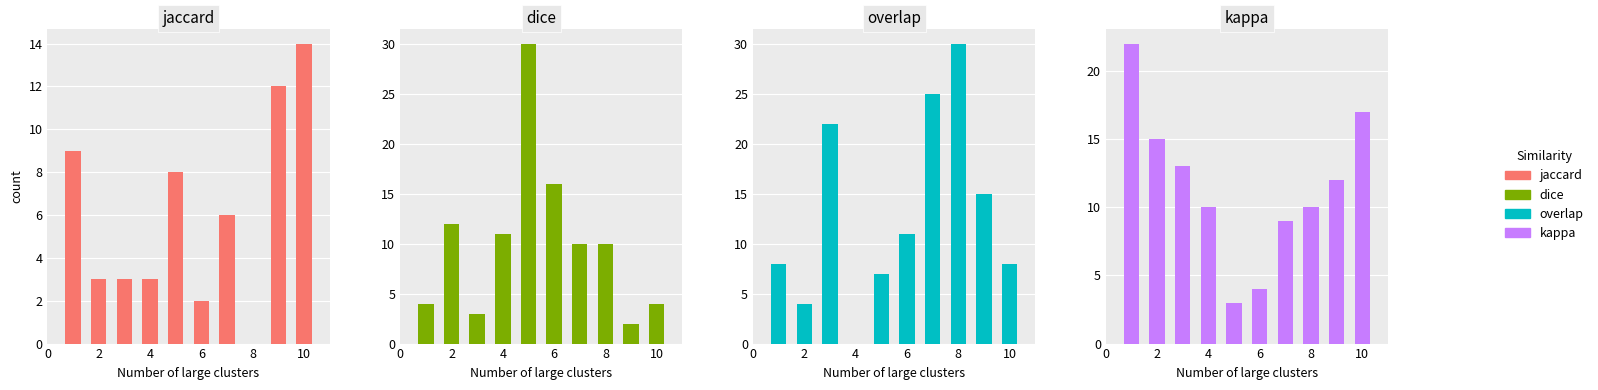

At which label does dice first exceed 10?

2